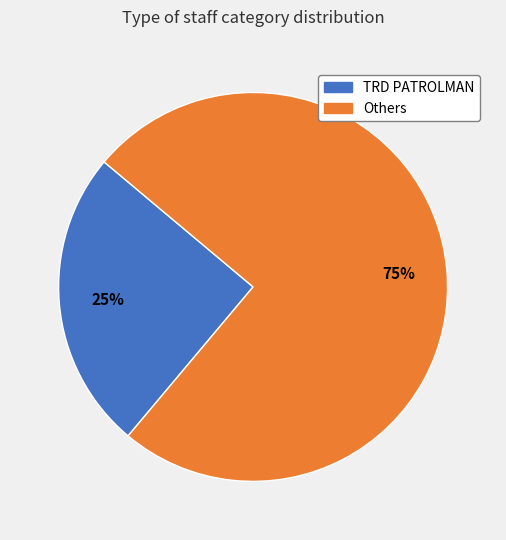

To the nearest percent, what is the difference between the largest and smallest slice percentages?

50%